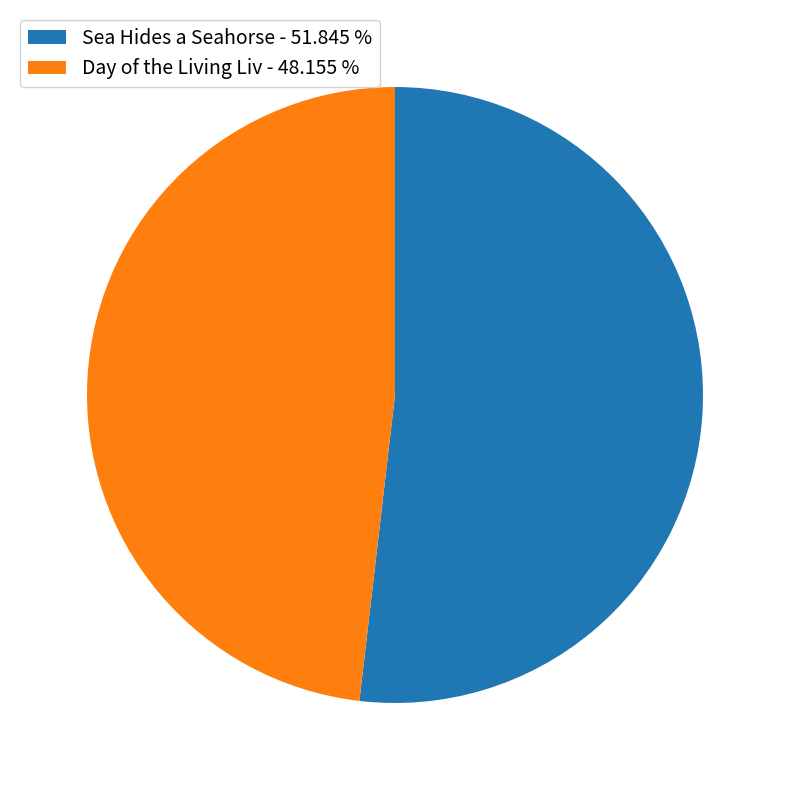

How many slices are in this pie chart?

2